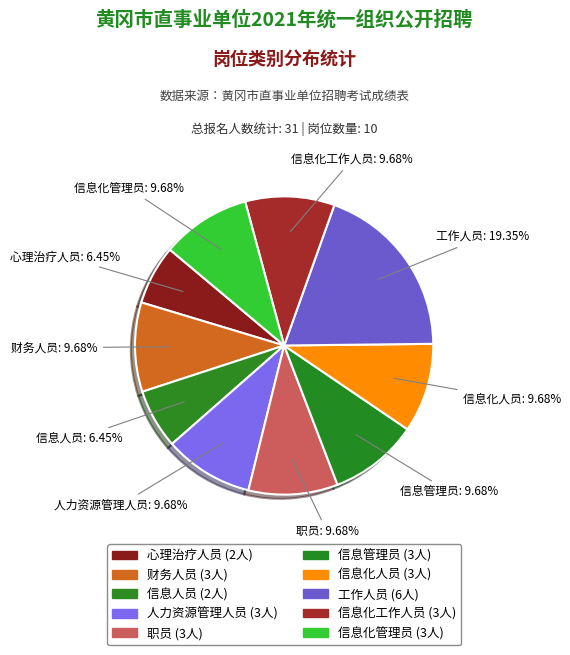

What is the largest slice in the pie chart?

工作人员